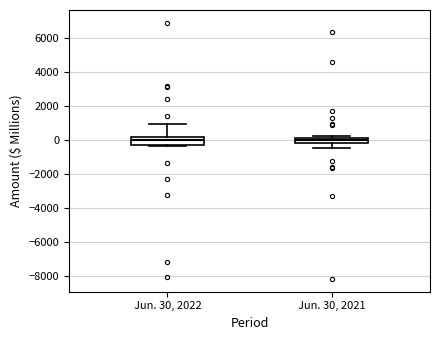

Where does the median line of the box for Jun. 30, 2022 sit on the y-axis? The values are not printed on the chart, so give them approximately, as read against the axis.

0